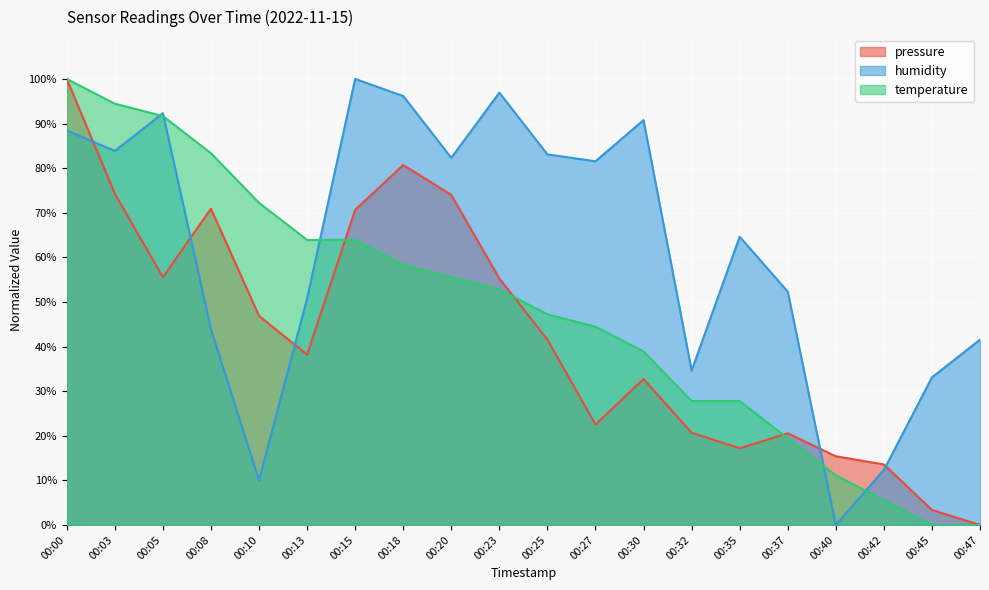

List the labels in order of humidity value, largest first.

00:15, 00:23, 00:18, 00:05, 00:30, 00:00, 00:03, 00:25, 00:20, 00:27, 00:35, 00:37, 00:13, 00:08, 00:47, 00:32, 00:45, 00:42, 00:10, 00:40